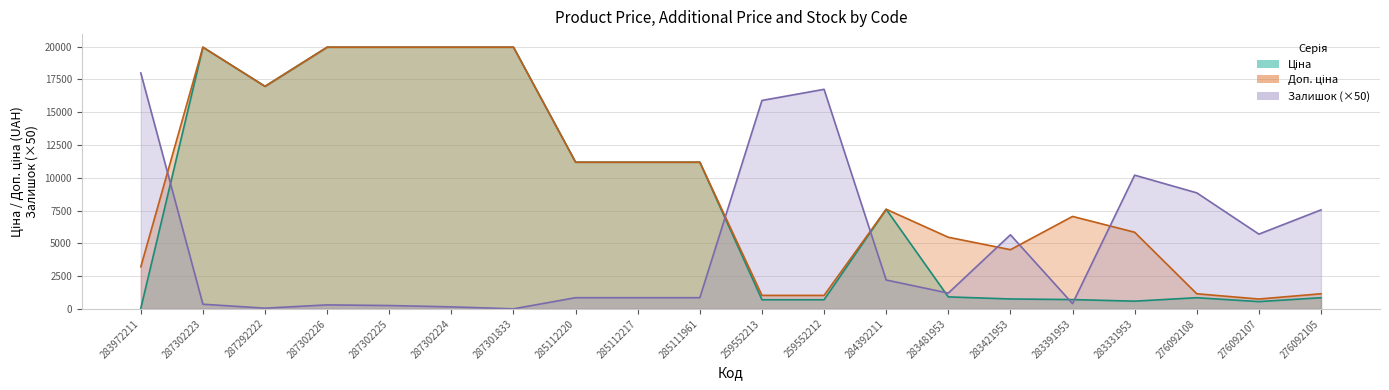

Between 285112217 and 259552213, which series saw the biggest shift?

Залишок